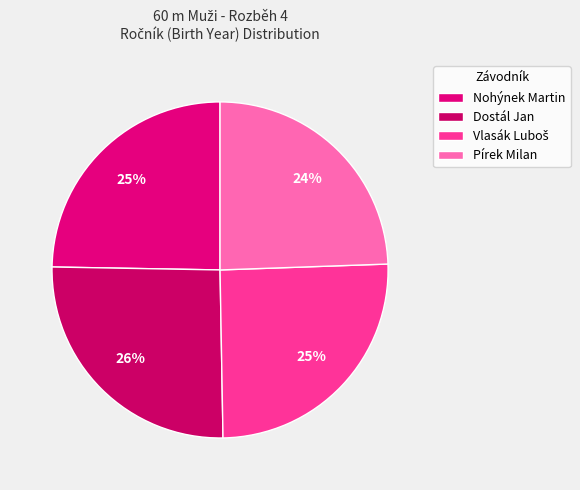

The Nohýnek Martin slice represents 25% of the pie. True or false?

True